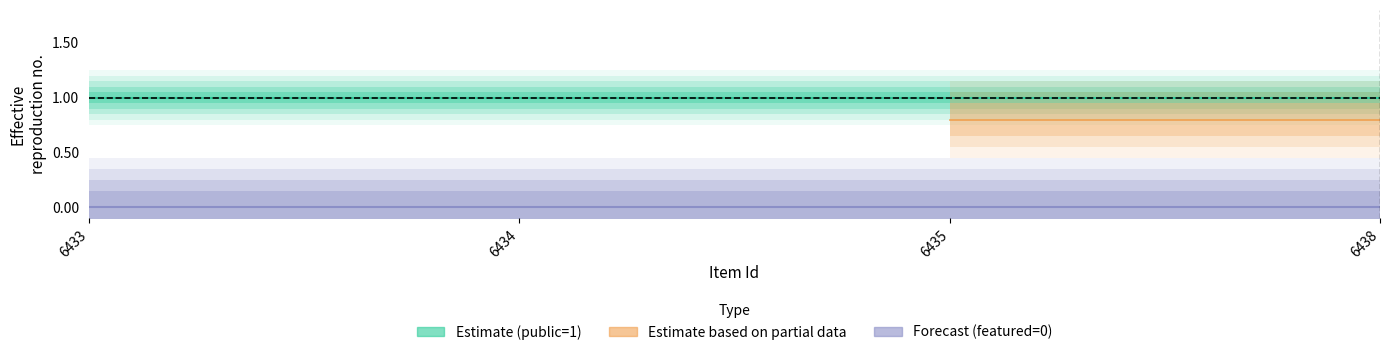

True or false: featured has more than 0 interior local peaks.

False